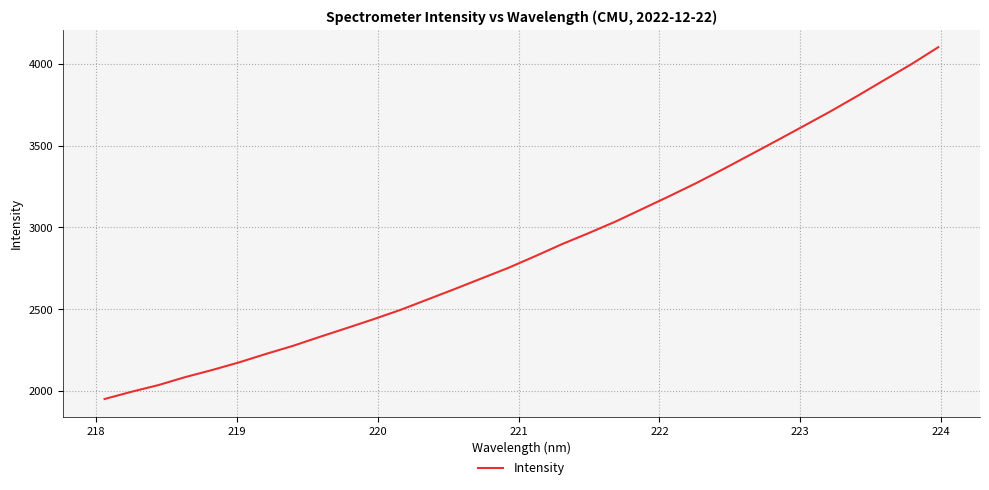

What is the greatest value displayed?

4101.6